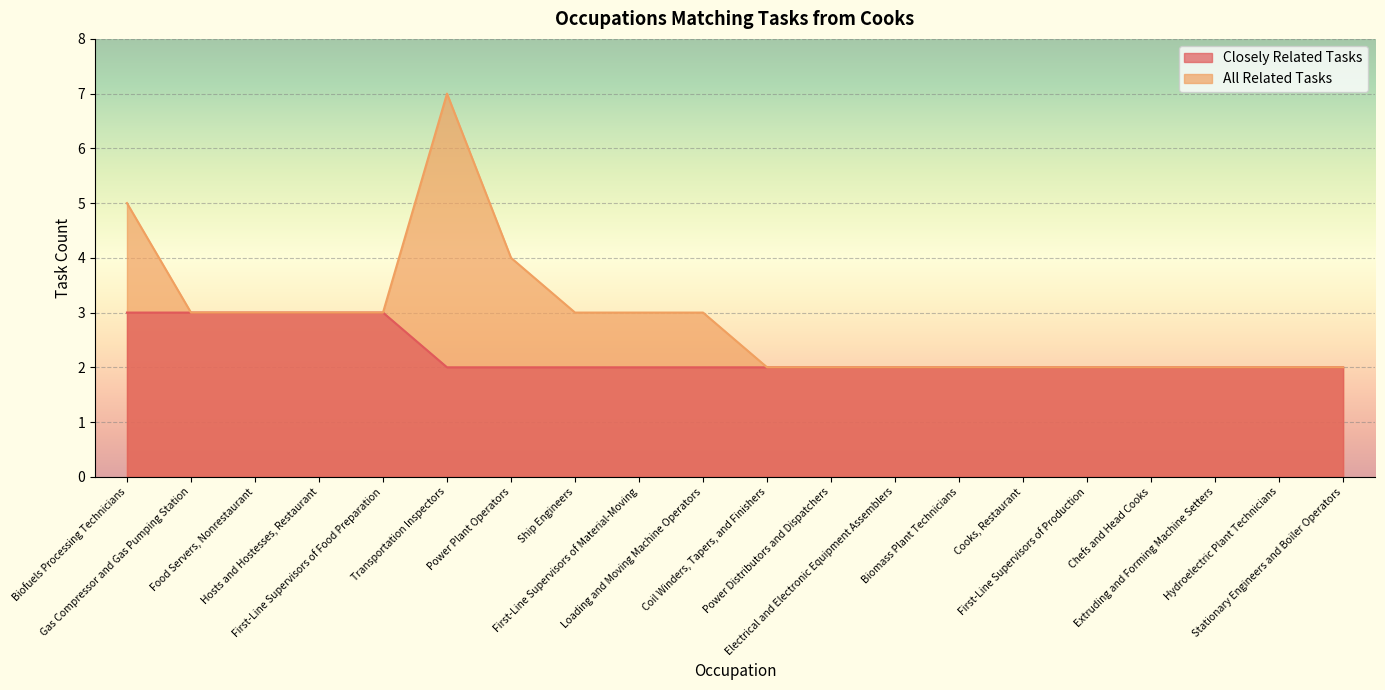

Which series has the largest total across all categories?

All Related Tasks